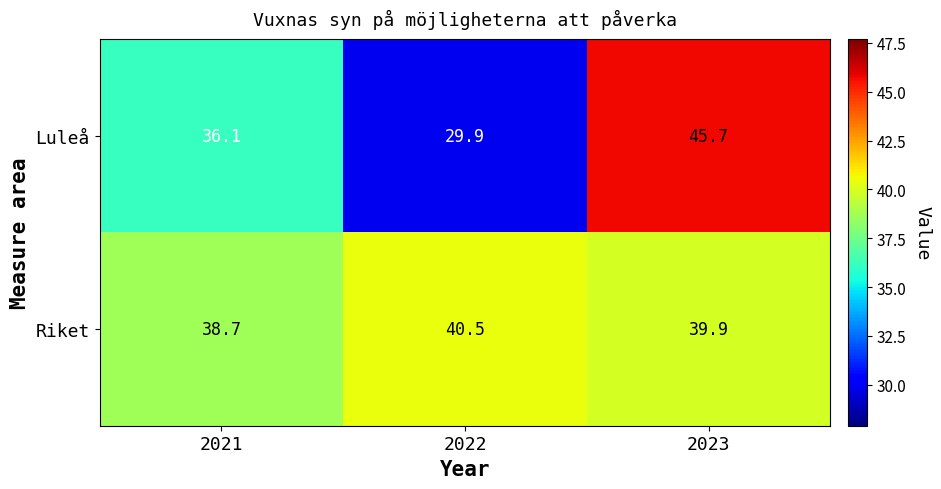

At which label does Riket first exceed 39?

2022